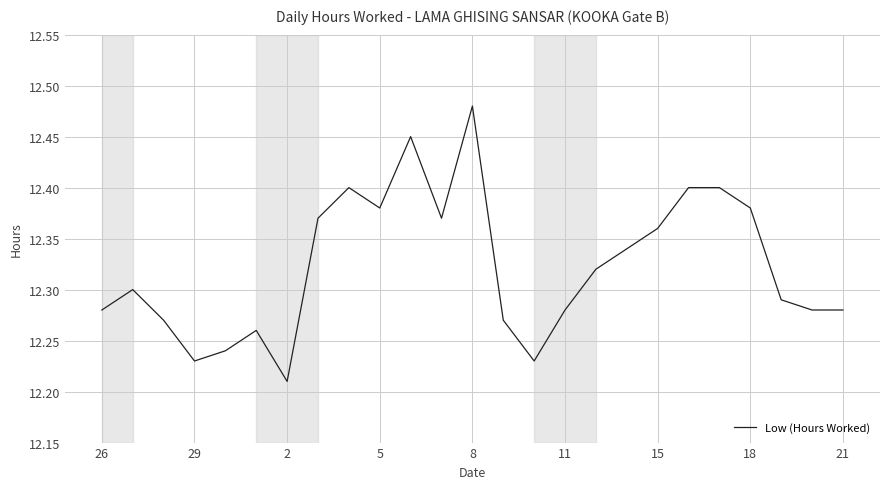

The chart shows a value of 16.8 at 11. True or false?

False